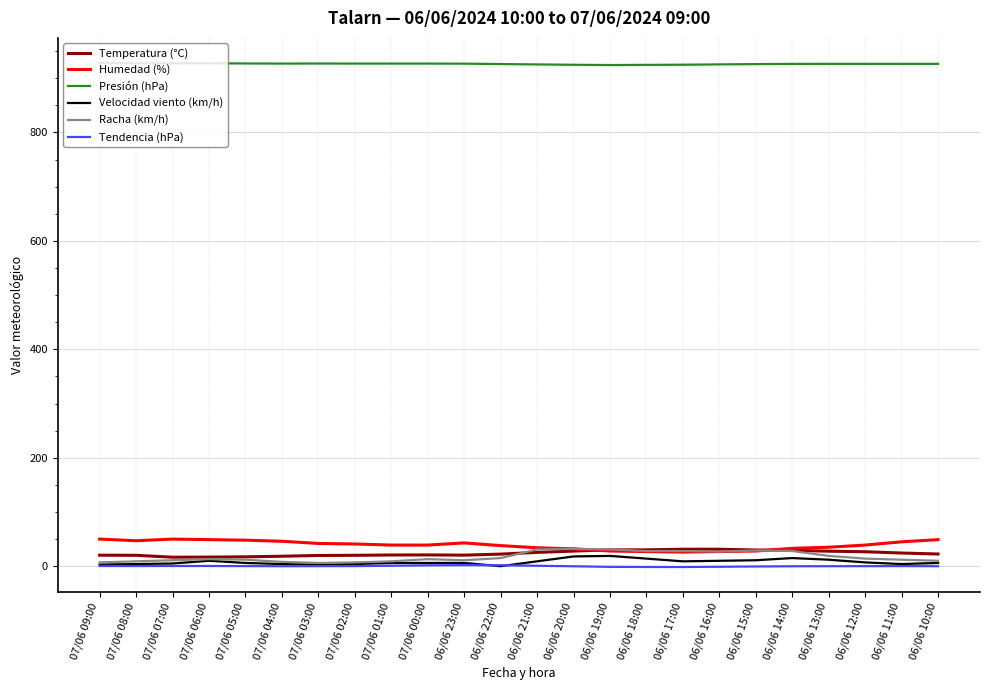

The Temperatura (°C) series shows 16.6 at 07/06 07:00. True or false?

True